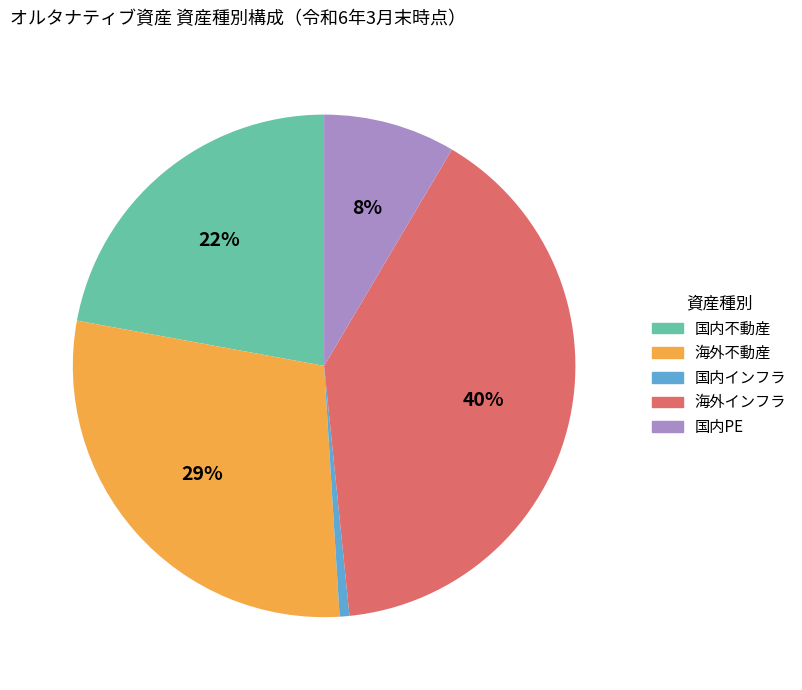

Which slice is the smallest?

国内インフラ